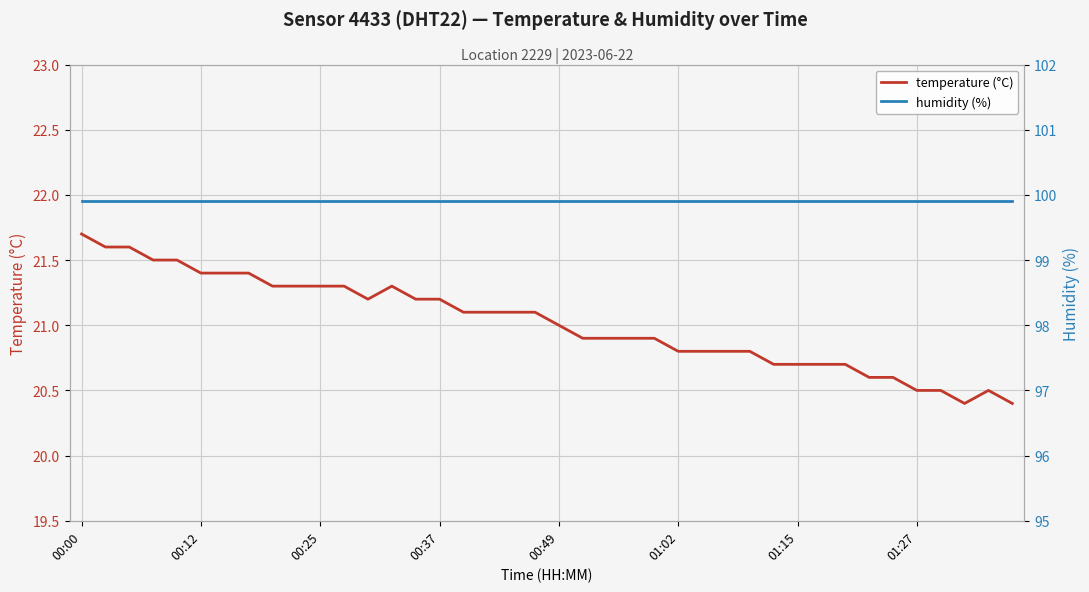

Is this an area chart (filled region under the line)?

No